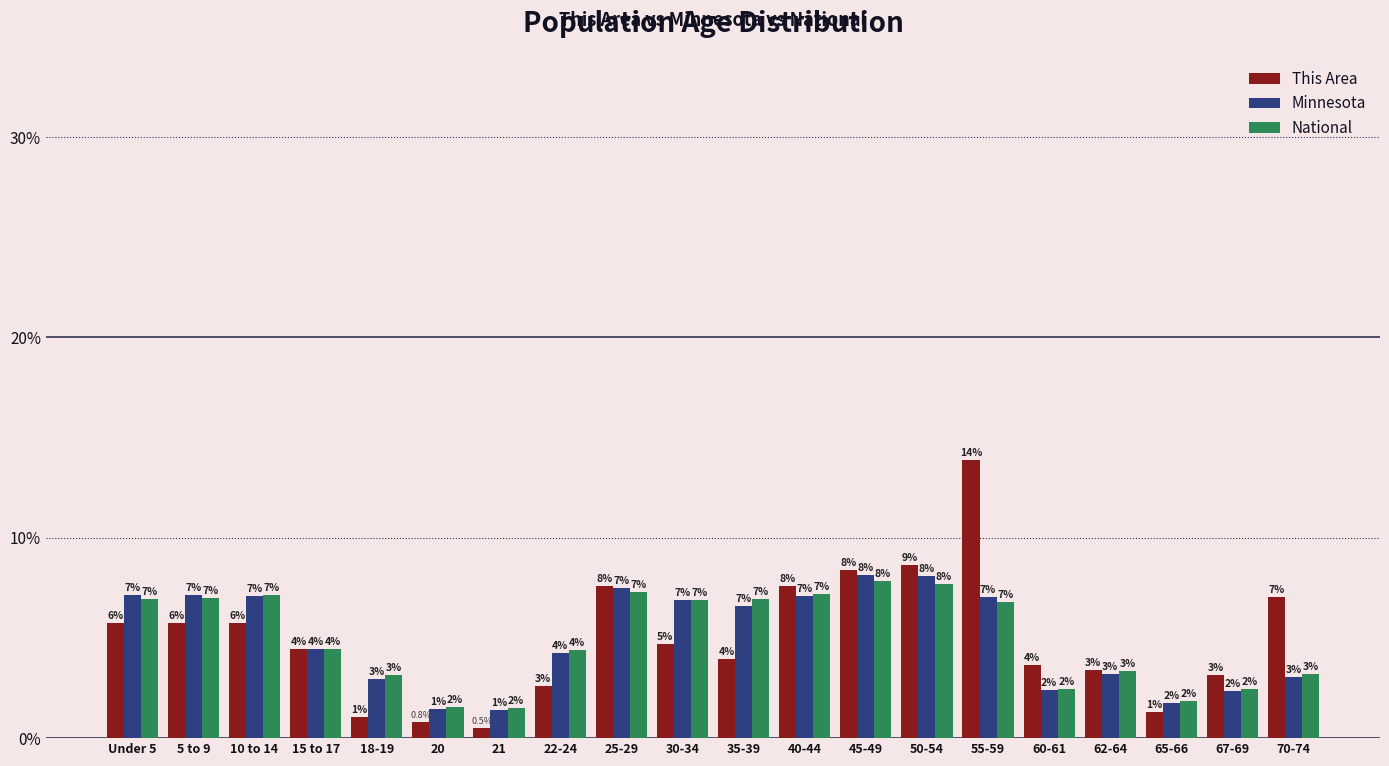

At which category is the sum across all series the highest?

55-59